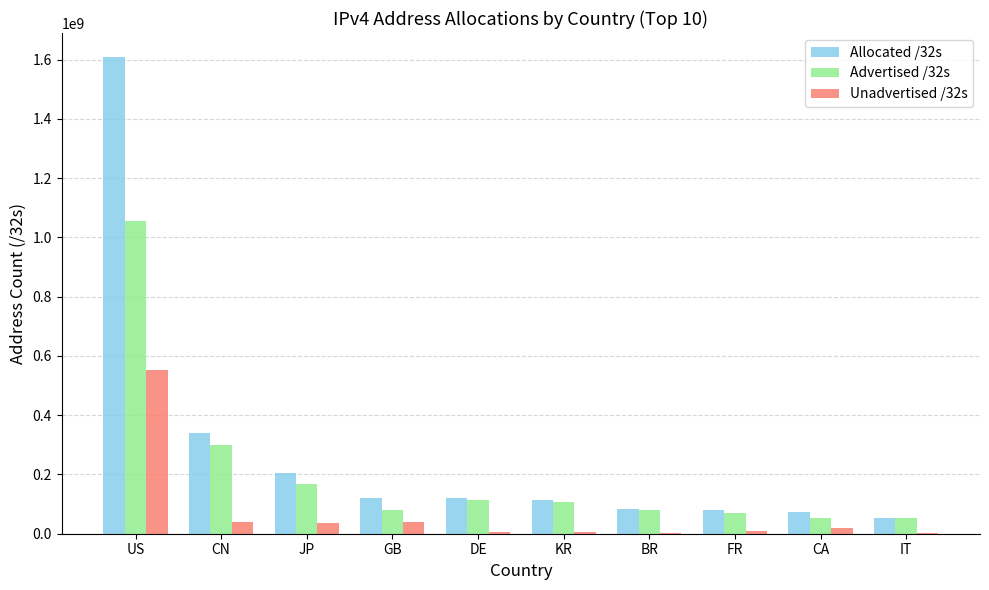

Is the value of Advertised /32s at US greater than the value of Unadvertised /32s at FR?

Yes